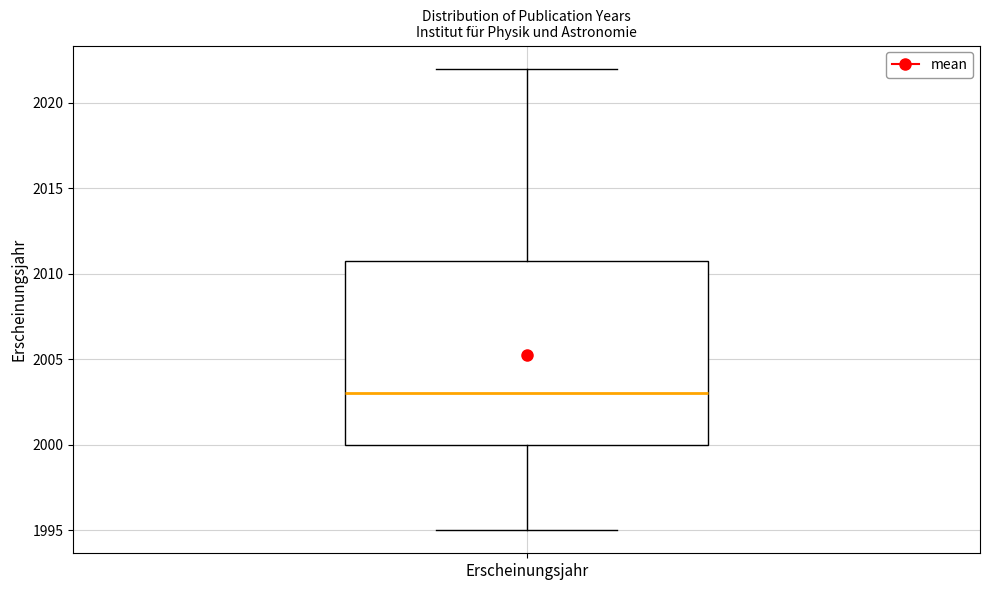

Where does the upper whisker of the box for Erscheinungsjahr end on the y-axis? The values are not printed on the chart, so give them approximately, as read against the axis.

2022